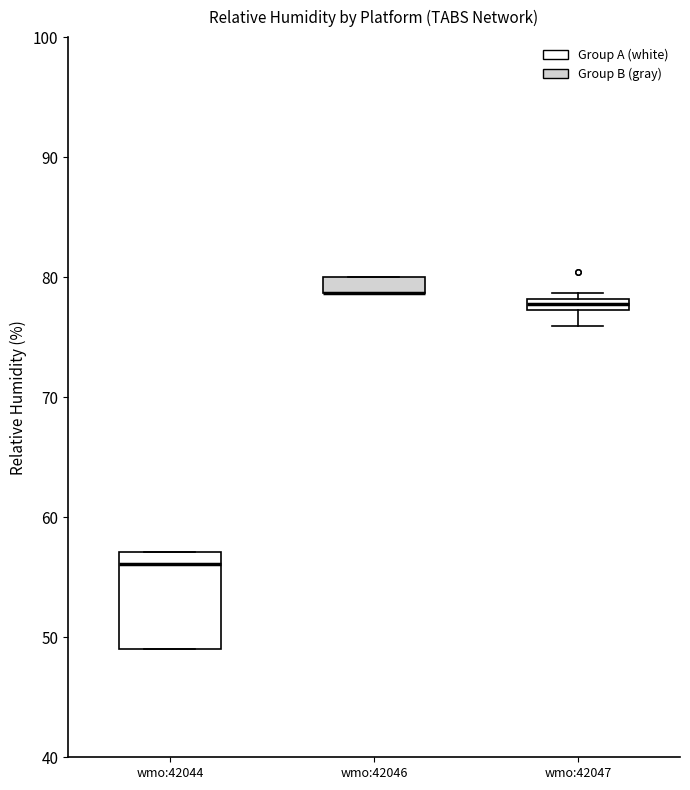

Where is the upper edge of the box for wmo:42047 on the y-axis? The values are not printed on the chart, so give them approximately, as read against the axis.

78